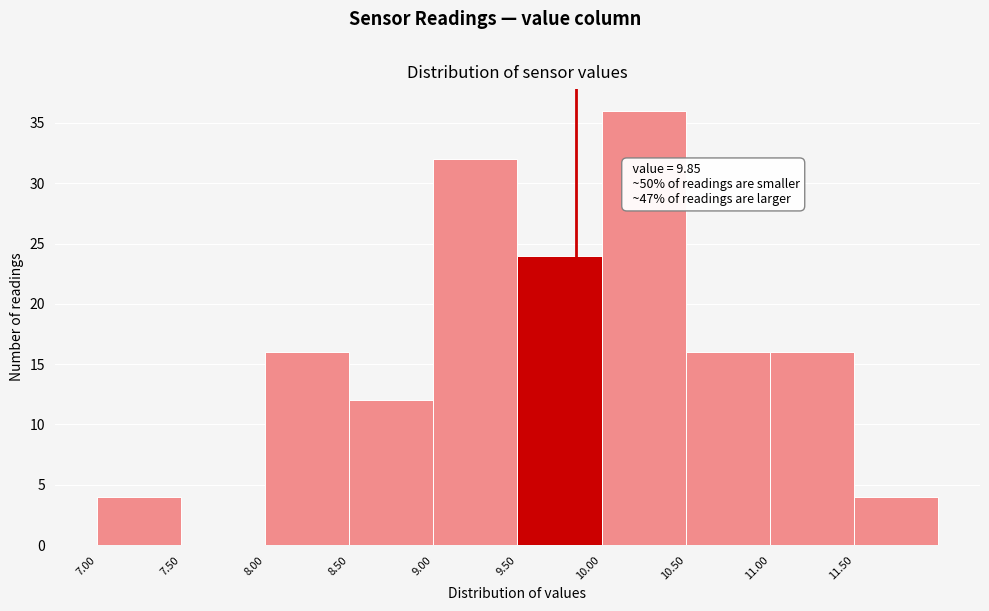

Which range on the x-axis has the tallest bar?

10.0 to 10.5